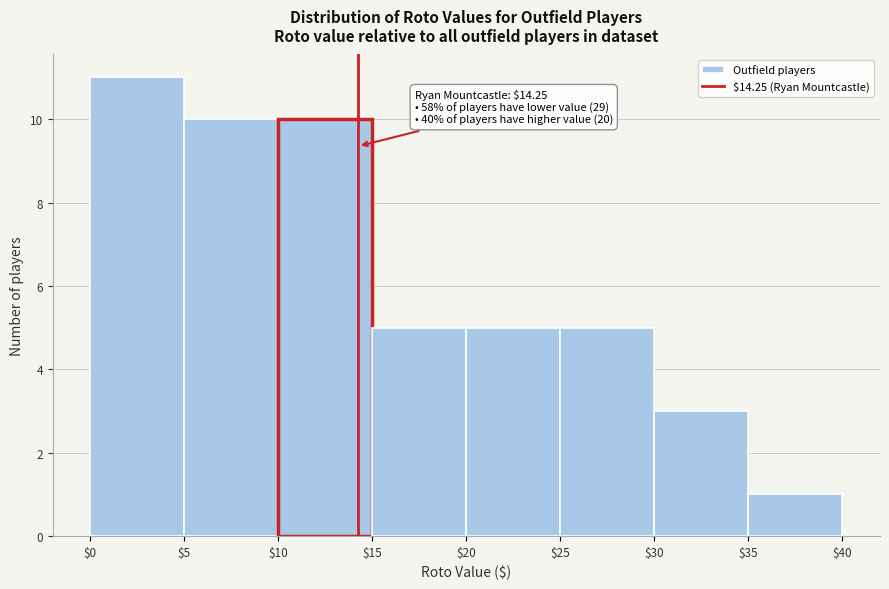

Which range on the x-axis has the tallest bar?

$0 to $5